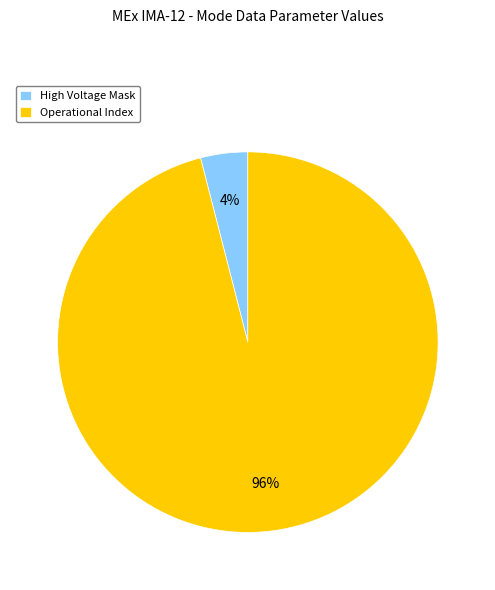

Which slice is the largest?

Operational Index